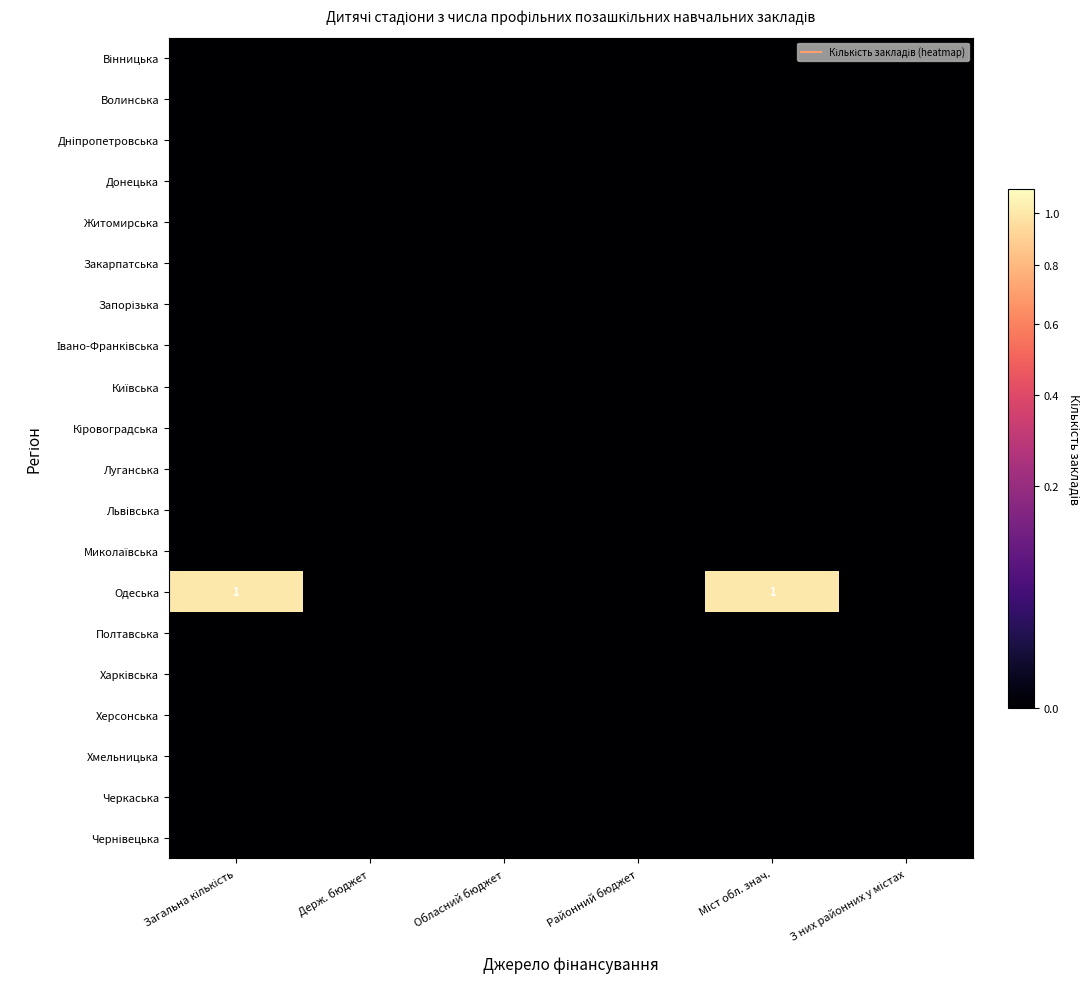

Which series has the largest total across all categories?

Одеська